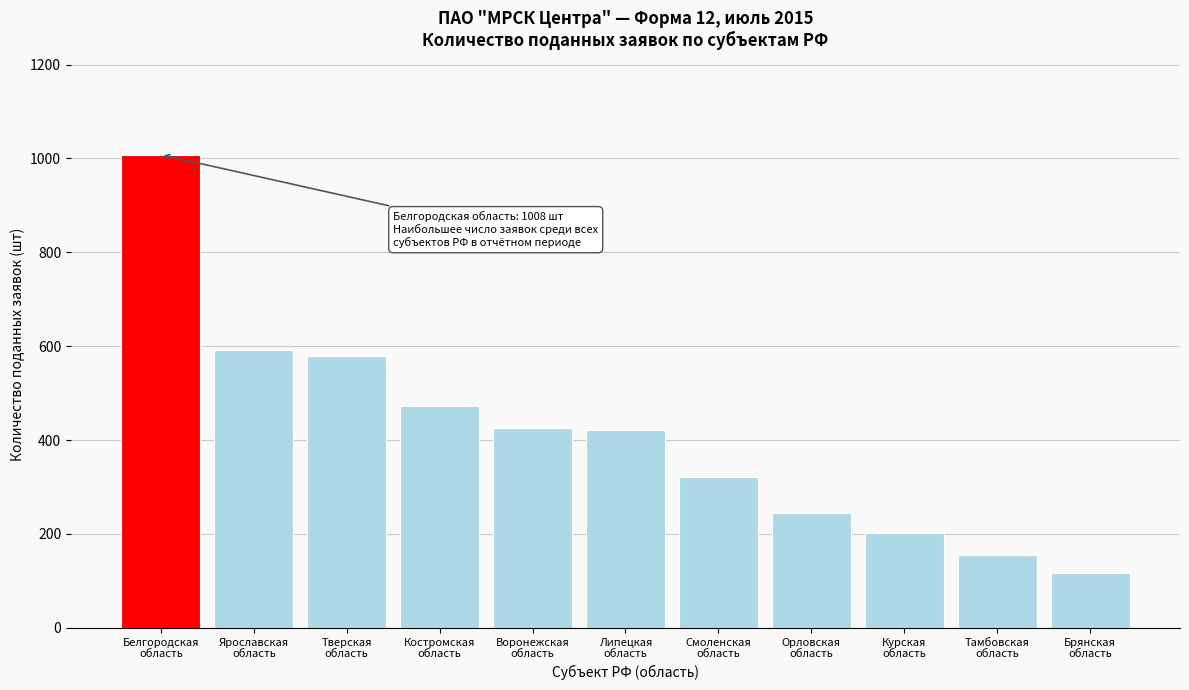

What is the difference between the maximum and second lowest values?

852